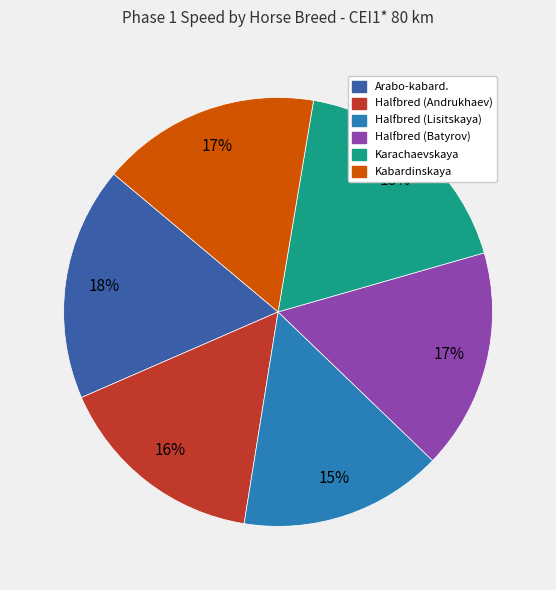

Is the sum of Kabardinskaya and Karachaevskaya greater than half?

No